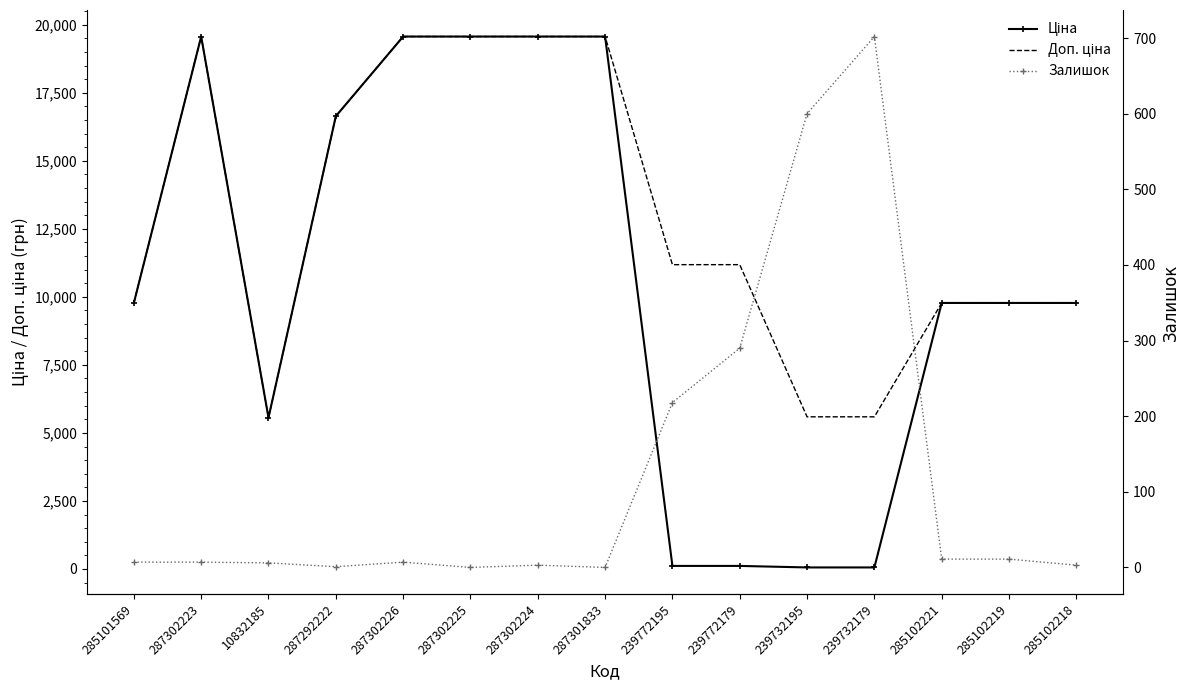

True or false: Залишок has a value of 4.7 at 285102218.

False